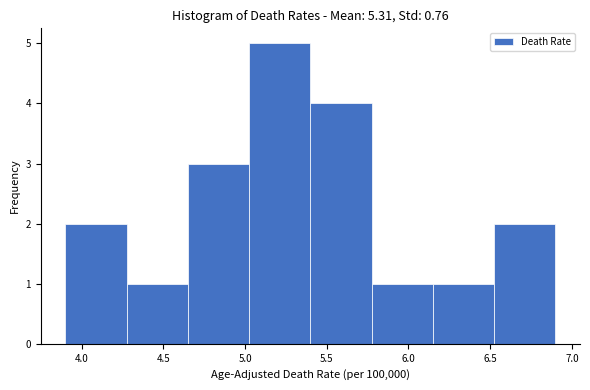

Reading left to right, transcribe this chart: for each bar, give the range it covers on the x-axis and its height. Neither the bar edges nor the heights are printed on the chart, so give them approximately, as read against the axes.

3.900 to 4.275: 2
4.275 to 4.650: 1
4.650 to 5.025: 3
5.025 to 5.400: 5
5.400 to 5.775: 4
5.775 to 6.150: 1
6.150 to 6.525: 1
6.525 to 6.900: 2